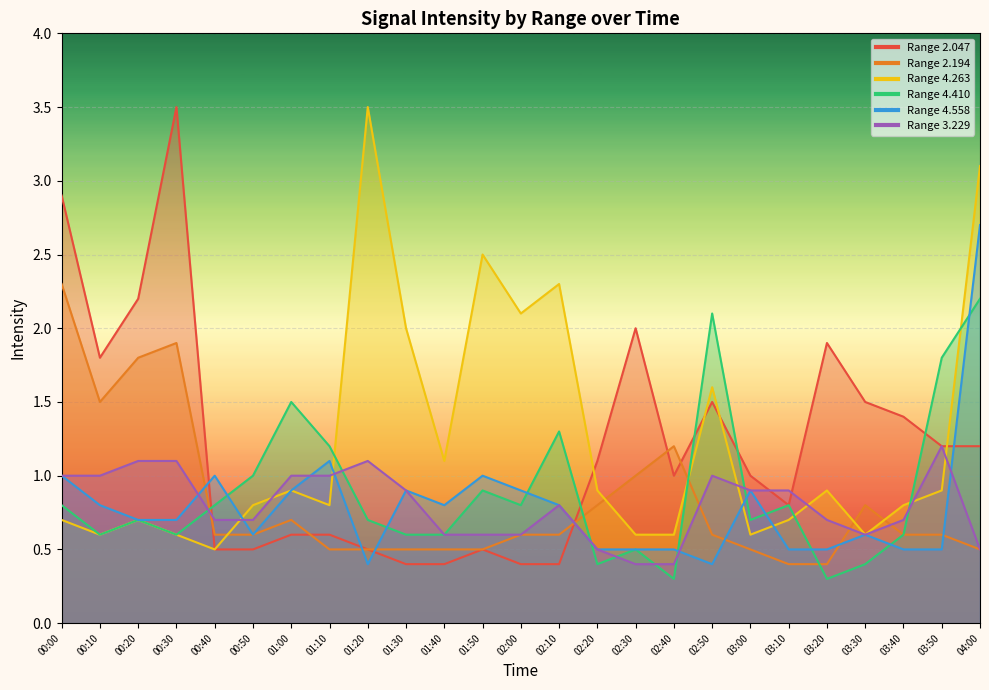

How many interior local peaks does the 2.047 series have?

5